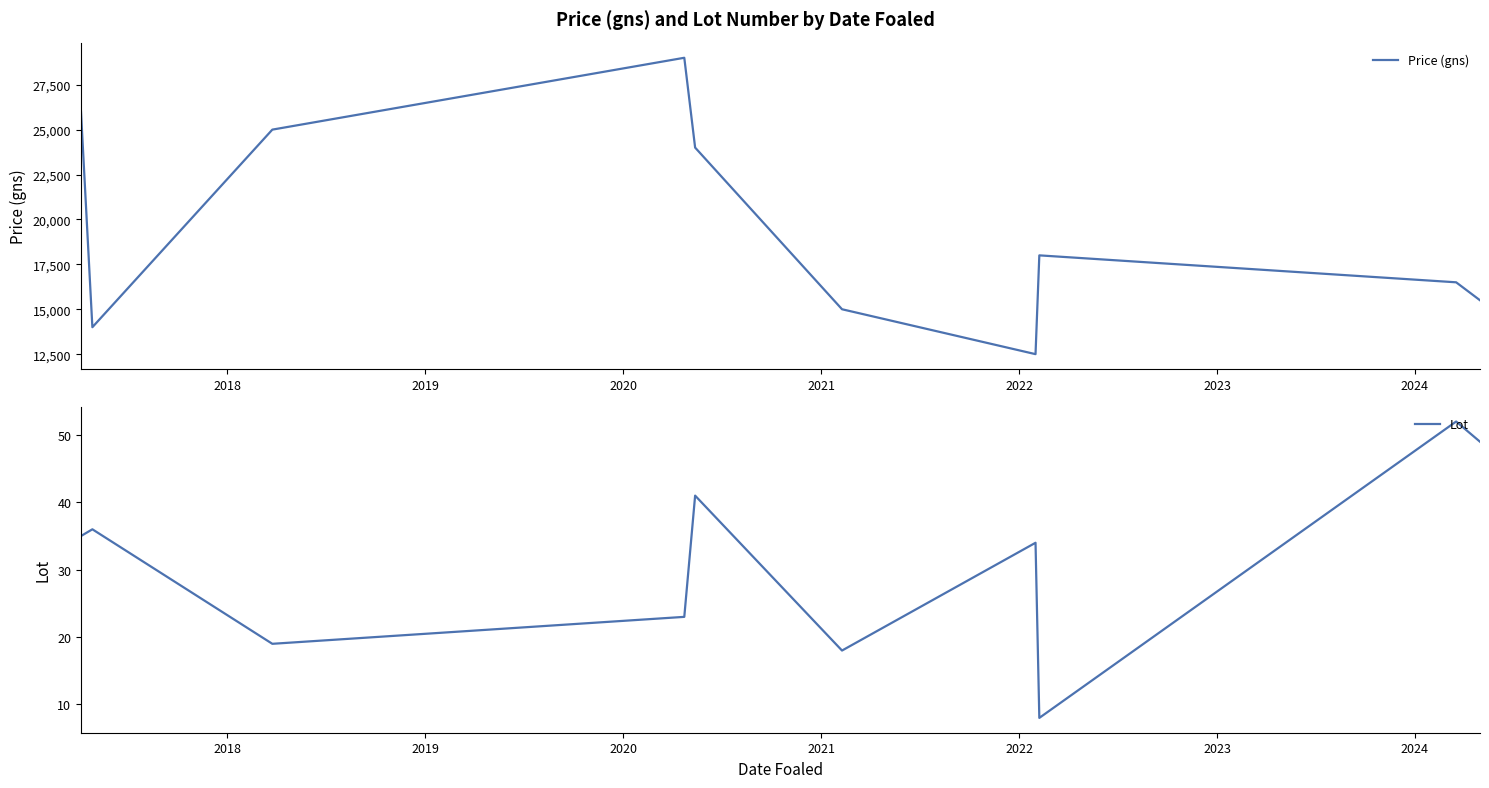

What is the minimum value for Price (gns)?

12500